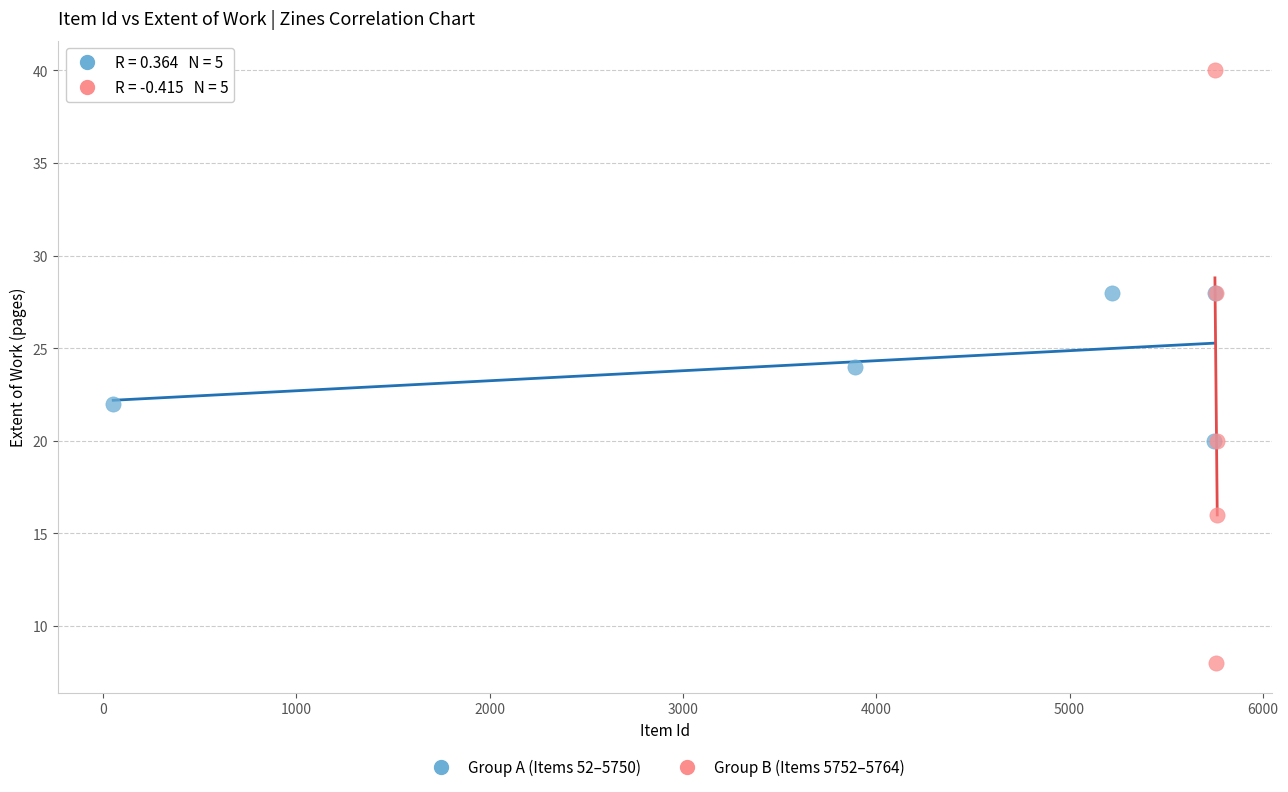

Which series has the widest spread of Y values?

Group B (Items 5752–5764)